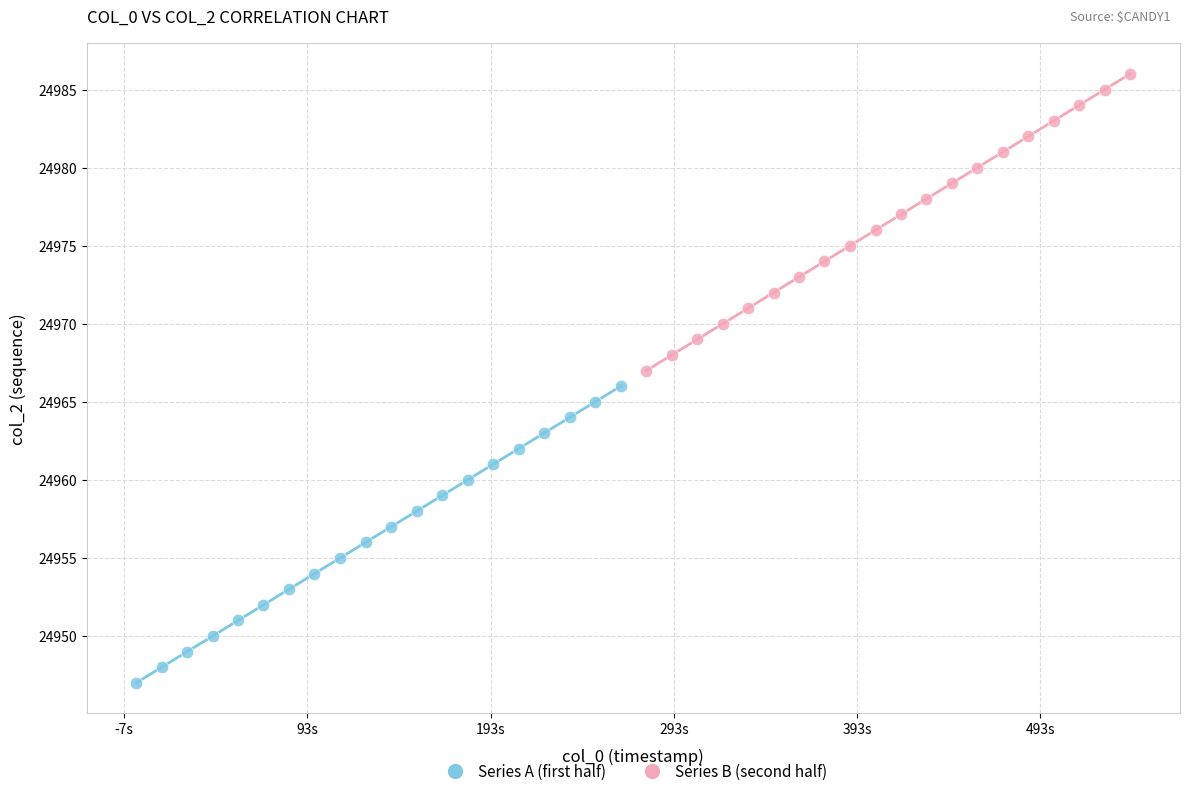

Which series reaches the minimum Y coordinate?

Series A (first half)